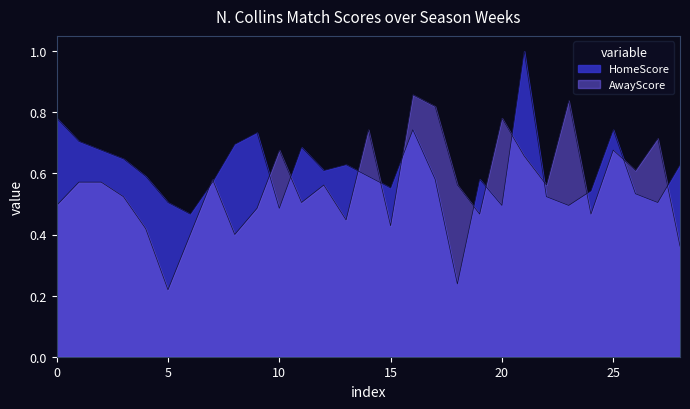

What is the maximum value shown in the chart?

1.0